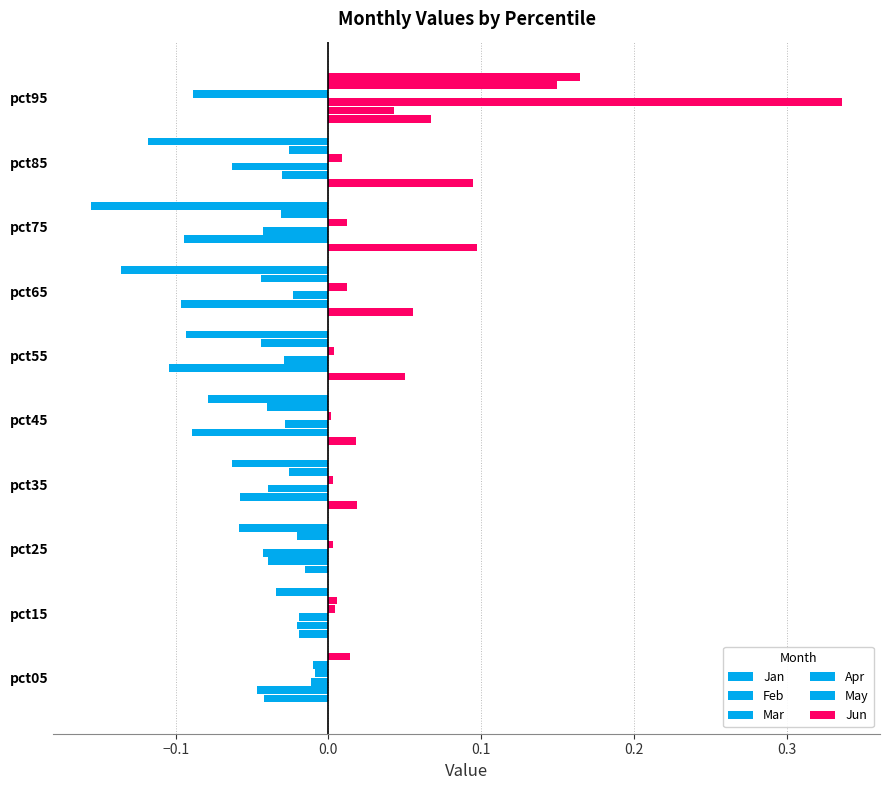

How many positive values does the Mar series have?

1